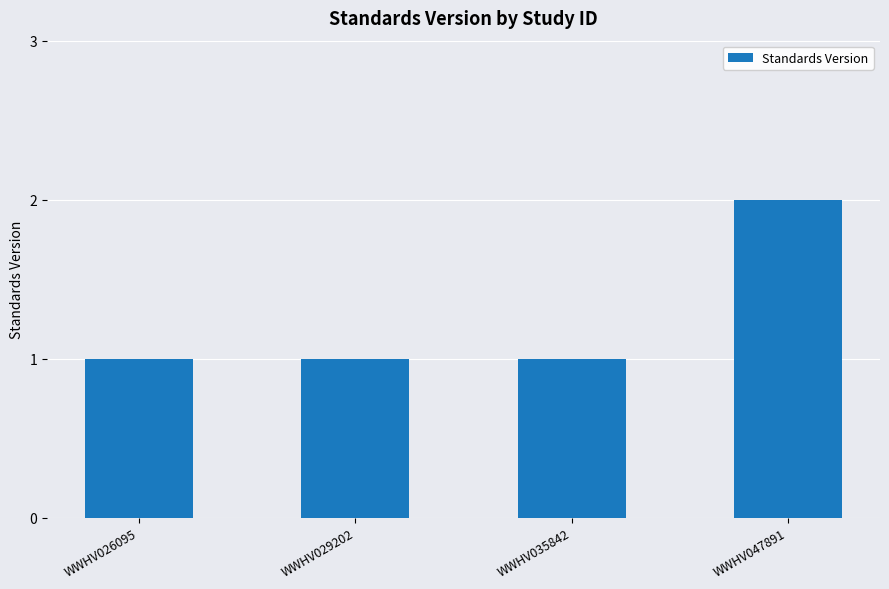

How many distinct data groups are displayed?

1